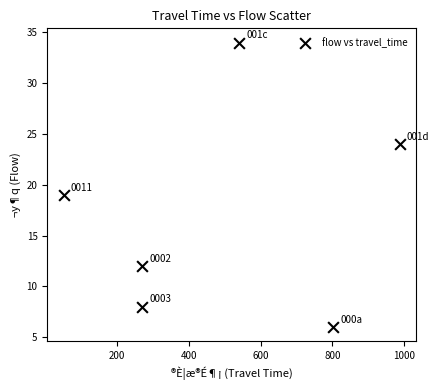

What Y value in the scatter plot is closest to 20?

19